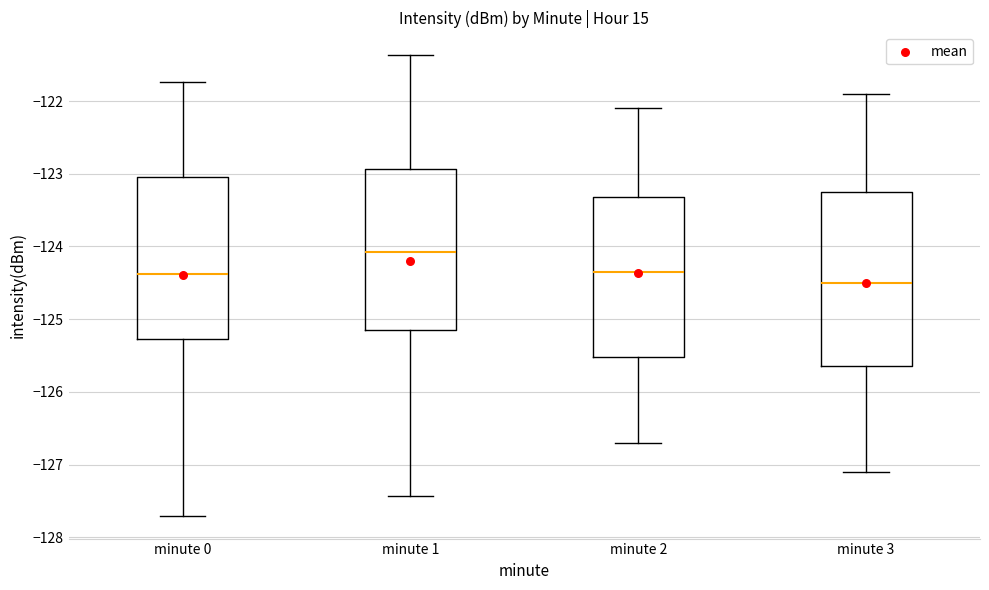

Reading left to right, read every box against the y-axis: the position of its median line, the range the box covers, and the ends of its whiskers. The values are not printed on the chart, so give them approximately, as read against the axis.

minute 0: median -124.4, box -125.3 to -123.0, whiskers -127.7 to -121.7
minute 1: median -124.1, box -125.1 to -122.9, whiskers -127.4 to -121.4
minute 2: median -124.3, box -125.5 to -123.3, whiskers -126.7 to -122.1
minute 3: median -124.5, box -125.6 to -123.2, whiskers -127.1 to -121.9